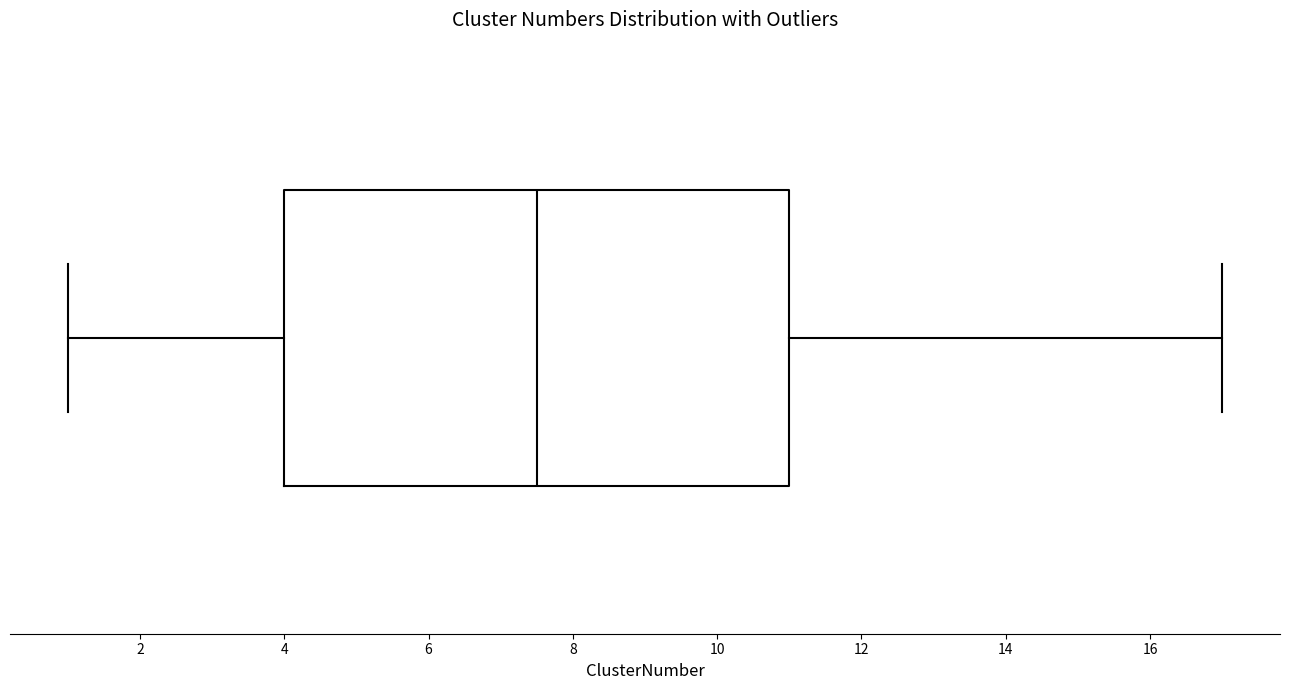

Where is the right edge of the box on the x-axis? The values are not printed on the chart, so give them approximately, as read against the axis.

11.0